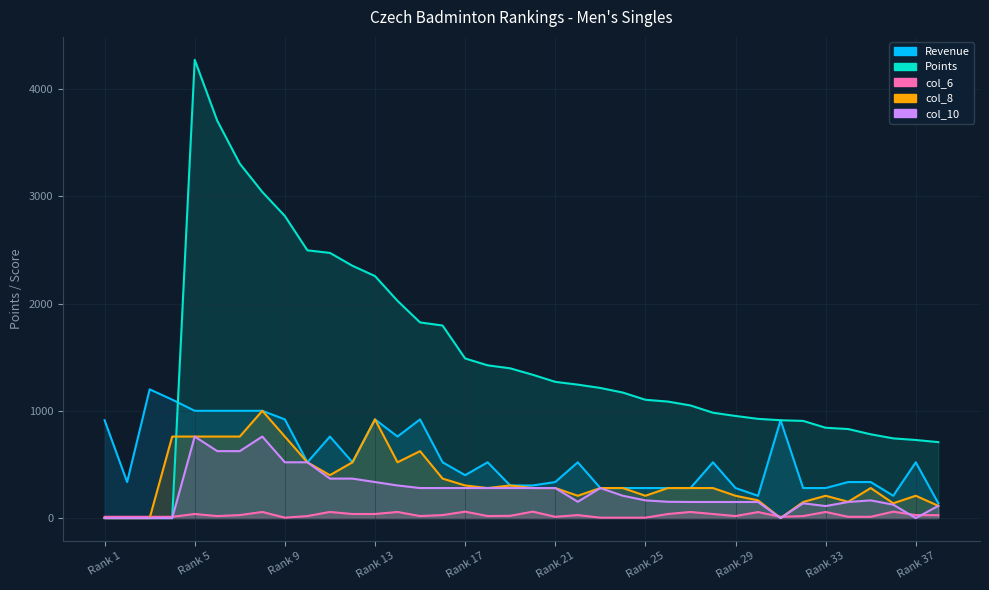

What is the sum of the col_8 values at 7 and 38?

874